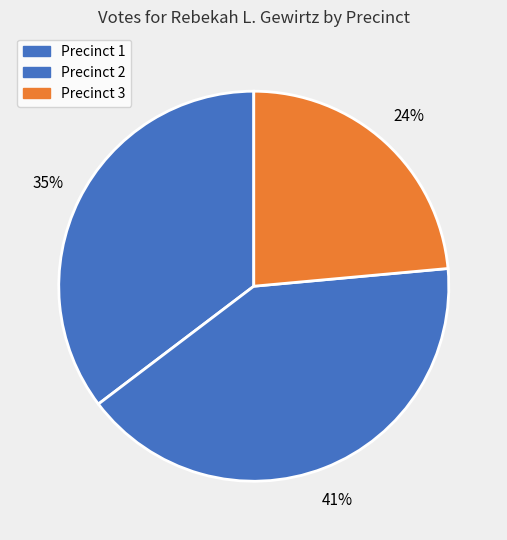

Is the sum of Precinct 3 and Precinct 1 greater than half?

Yes